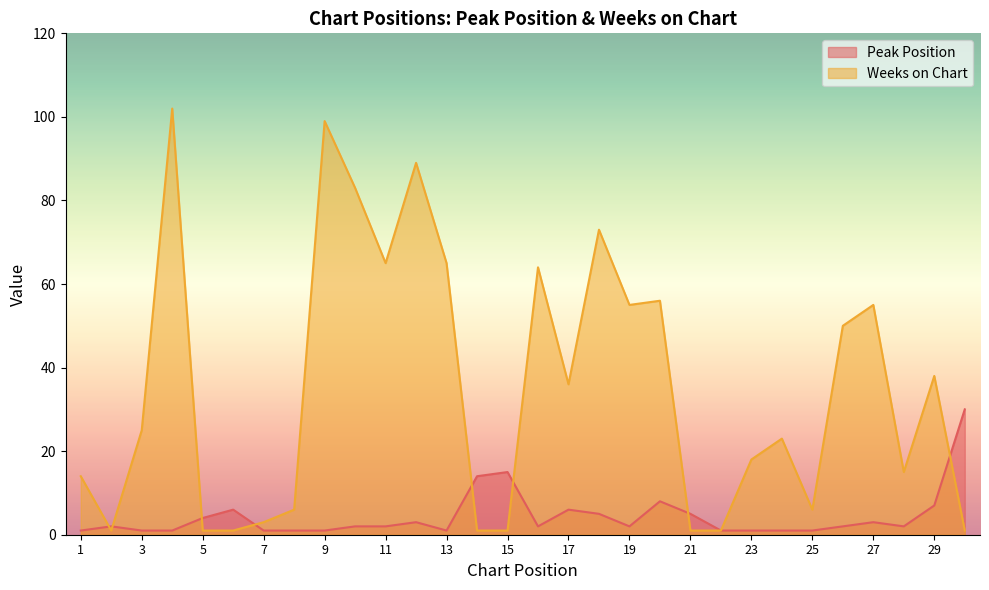

What is the highest value of the Peak Position series?

30